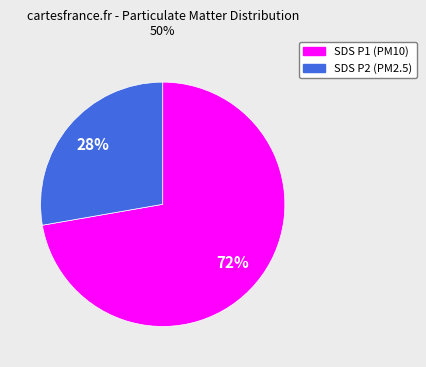

To the nearest percent, what is the average slice percentage?

50%